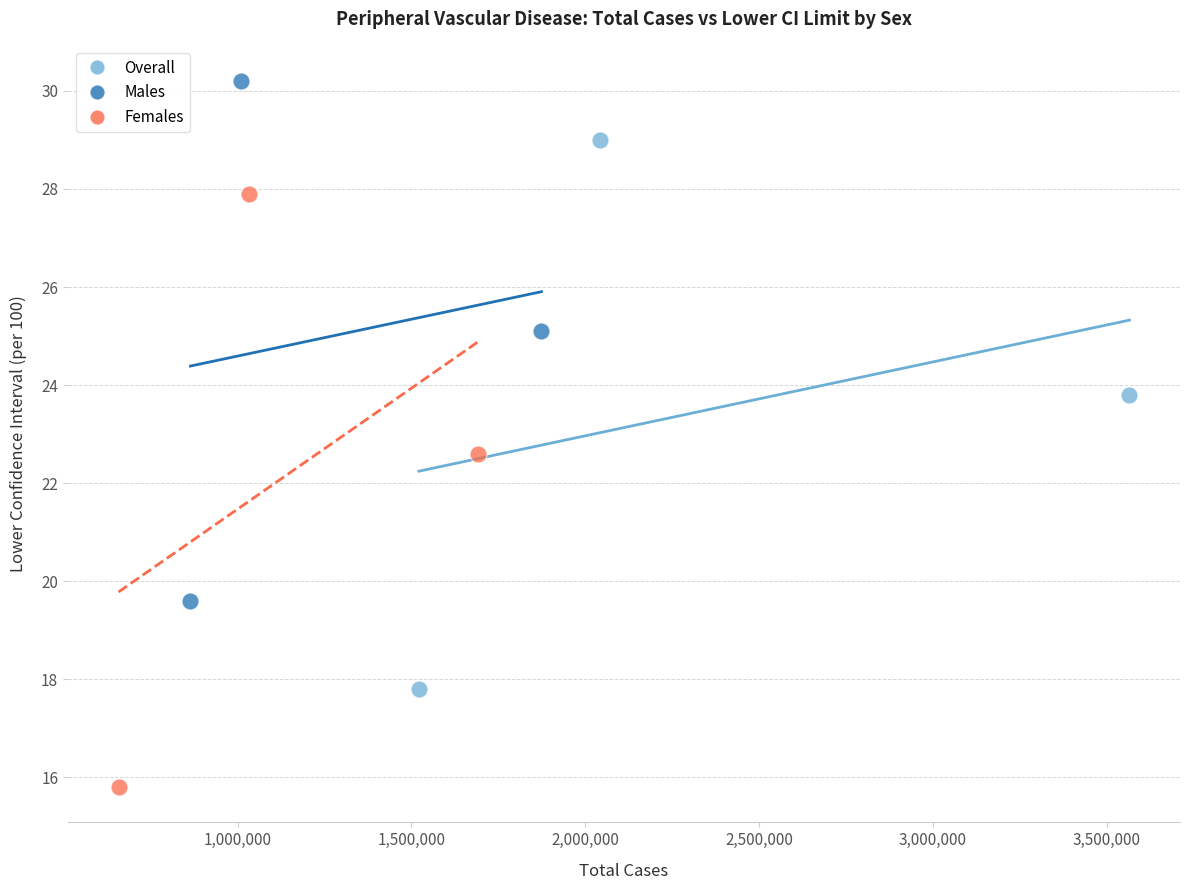

Which series has the largest Y range (max minus min)?

Females